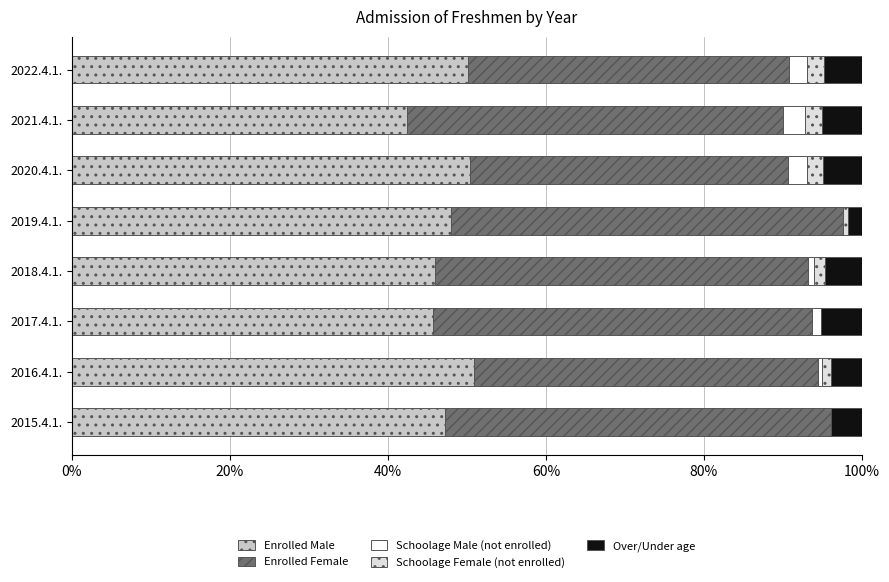

The value of Enrolled Male at 2020.4.1. is 50.3. True or false?

True